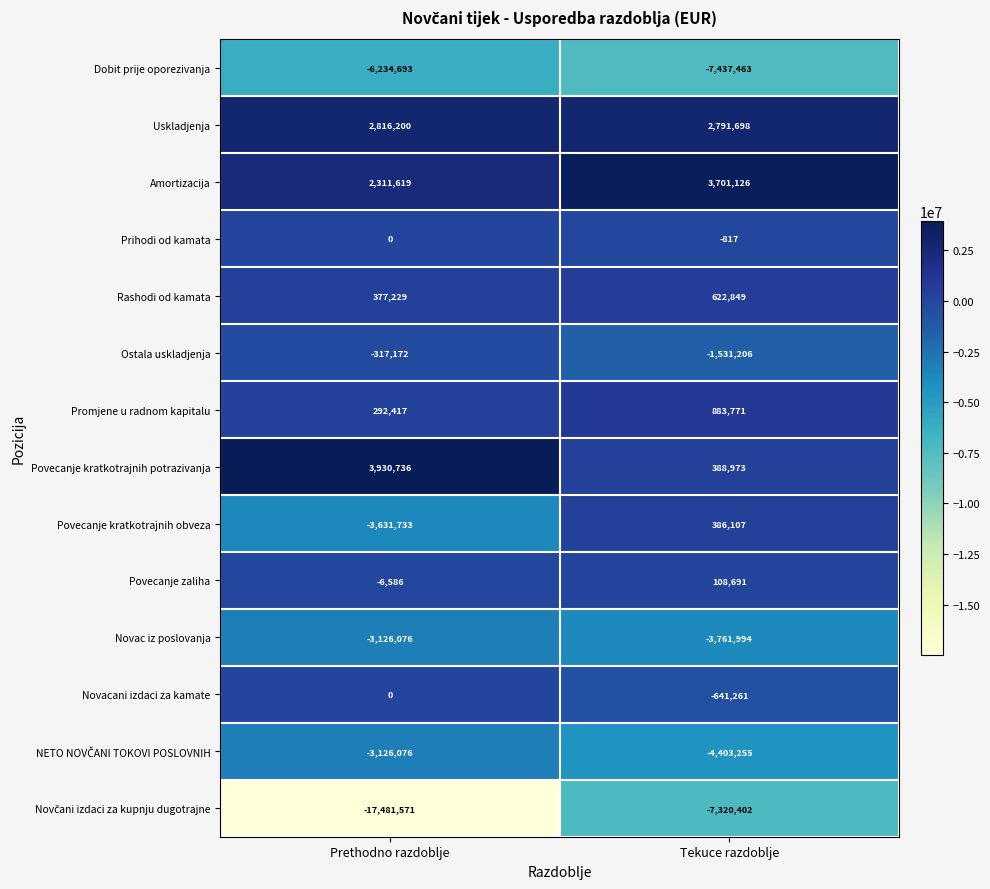

Is the value of Amortizacija at Tekuce razdoblje greater than the value of Povecanje kratkotrajnih potrazivanja at Tekuce razdoblje?

Yes